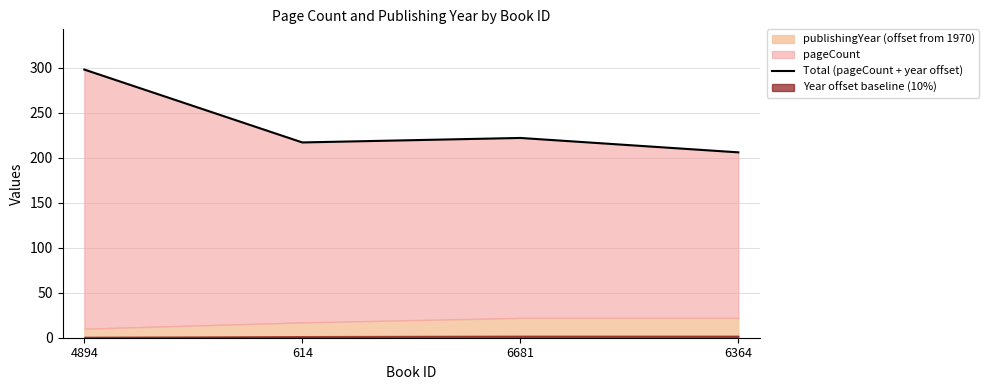

The value at 6681 is 146. True or false?

False